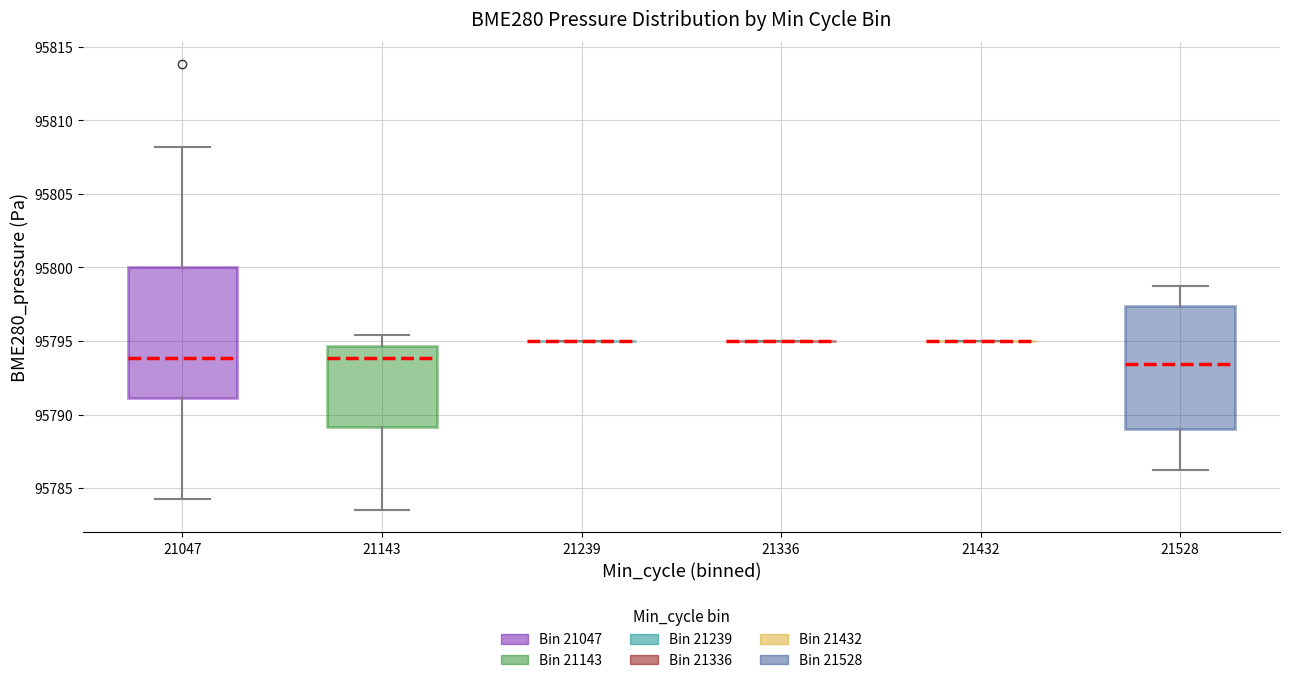

Reading left to right, read every box against the y-axis: the position of its median line, the range the box covers, and the ends of its whiskers. The values are not printed on the chart, so give them approximately, as read against the axis.

21047: median 95794.0, box 95791.0 to 95800.0, whiskers 95784.5 to 95808.0
21143: median 95794.0, box 95789.0 to 95794.5, whiskers 95783.5 to 95795.5
21239: box collapsed to a line at 95795.0, whiskers 95795.0 to 95795.0
21336: box collapsed to a line at 95795.0, whiskers 95795.0 to 95795.0
21432: box collapsed to a line at 95795.0, whiskers 95795.0 to 95795.0
21528: median 95793.5, box 95789.0 to 95797.5, whiskers 95786.5 to 95798.5